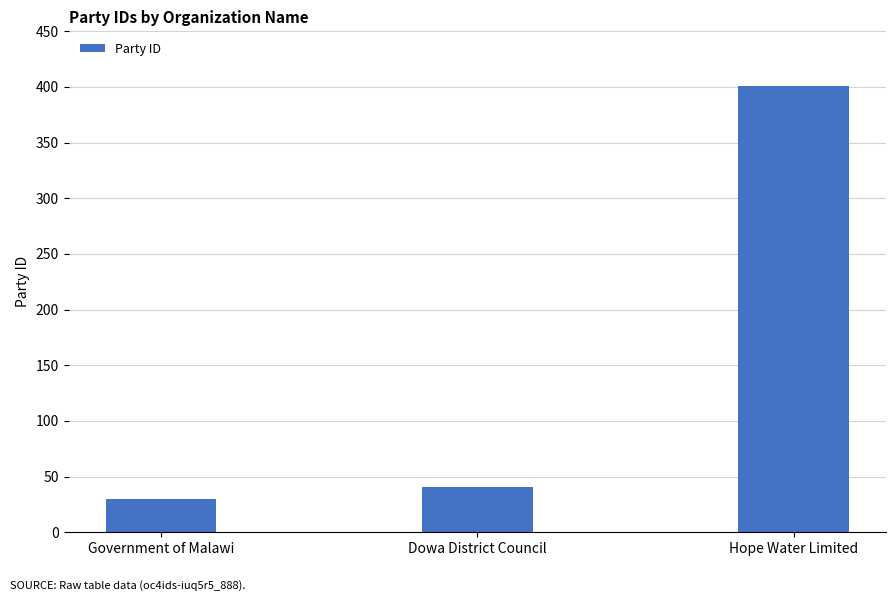

Reading left to right, transcribe all the data shown in this chart.

30	41	401